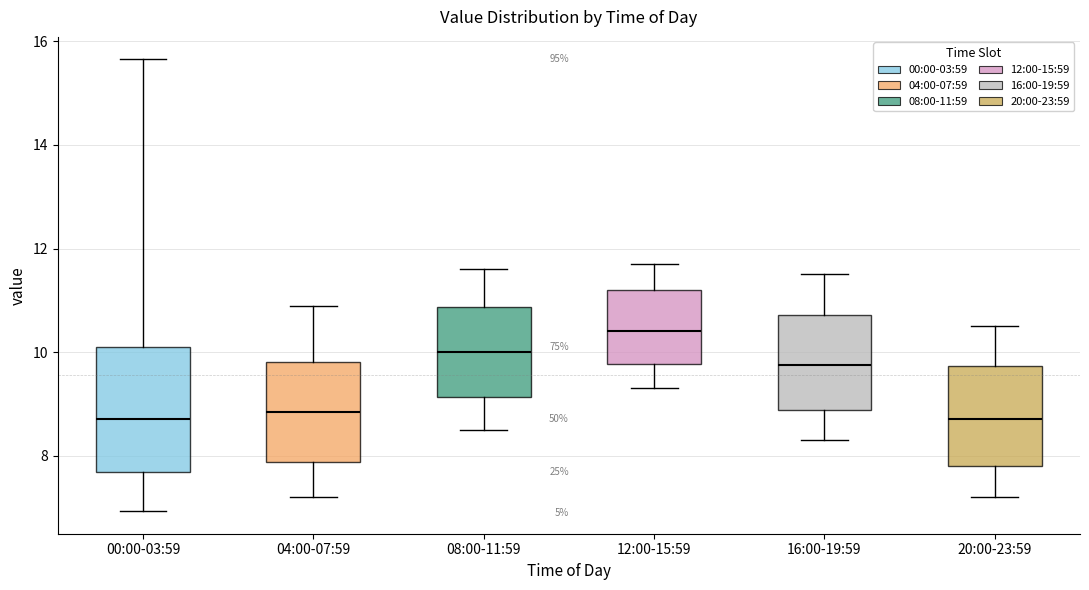

Reading left to right, read every box against the y-axis: the position of its median line, the range the box covers, and the ends of its whiskers. The values are not printed on the chart, so give them approximately, as read against the axis.

00:00-03:59: median 8.8, box 7.6 to 10.0, whiskers 7.0 to 15.6
04:00-07:59: median 8.8, box 7.8 to 9.8, whiskers 7.2 to 11.0
08:00-11:59: median 10.0, box 9.2 to 10.8, whiskers 8.6 to 11.6
12:00-15:59: median 10.4, box 9.8 to 11.2, whiskers 9.4 to 11.8
16:00-19:59: median 9.8, box 8.8 to 10.8, whiskers 8.4 to 11.6
20:00-23:59: median 8.8, box 7.8 to 9.8, whiskers 7.2 to 10.6